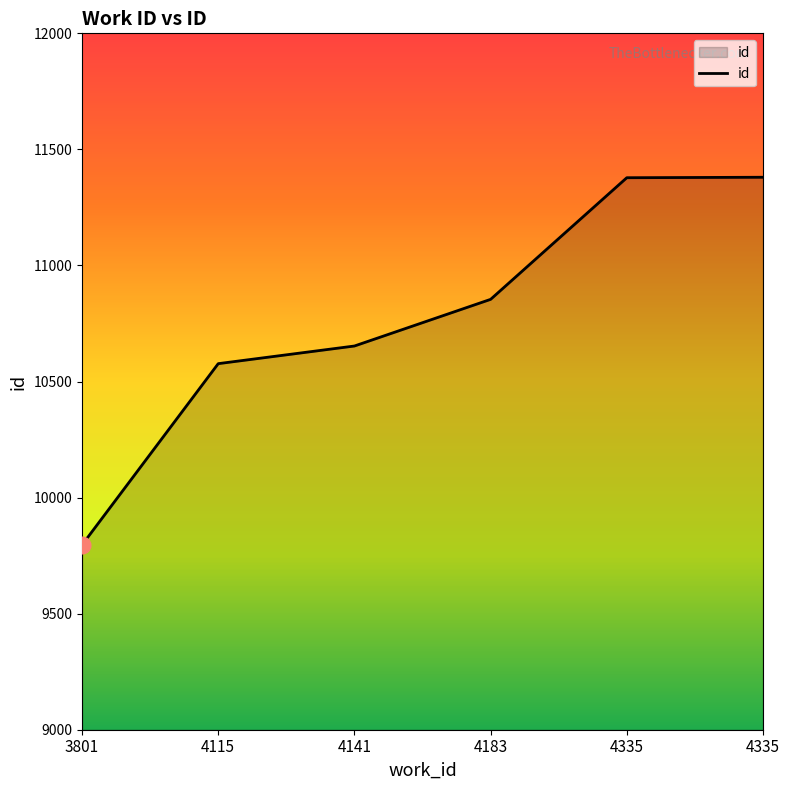

How many lines are shown in the chart?

1